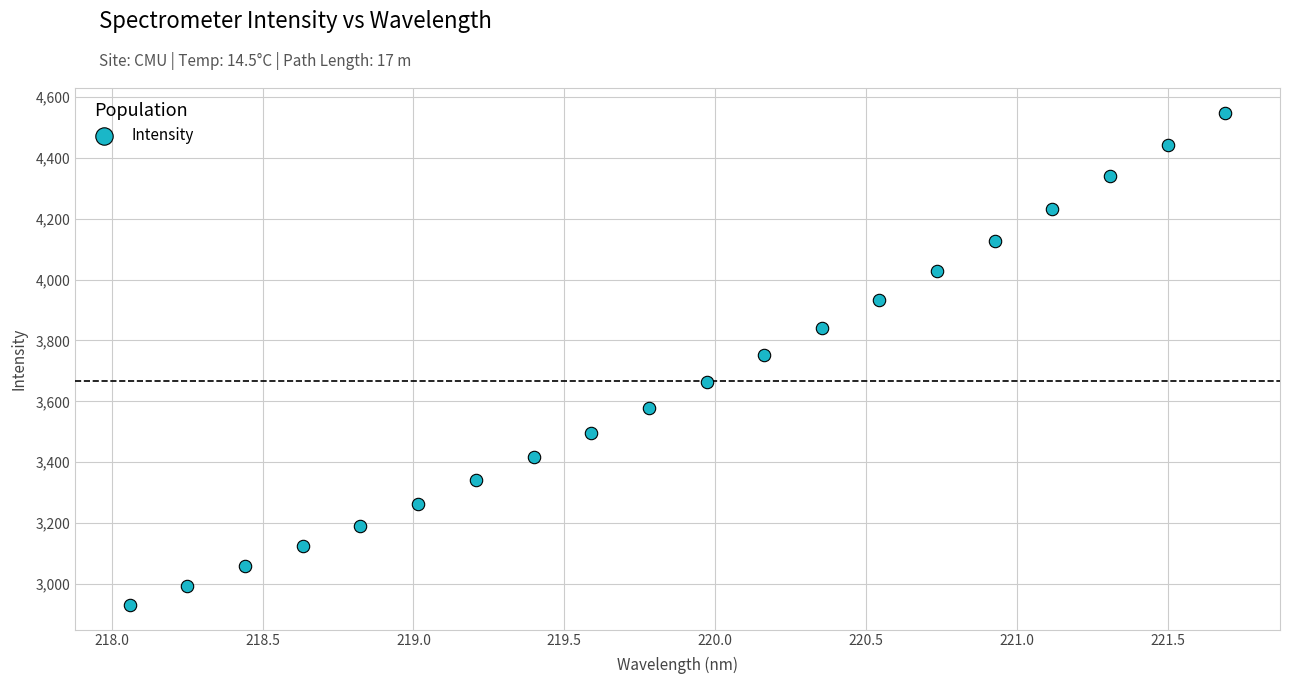

What is the range of Y values (max minus min)?

1616.4